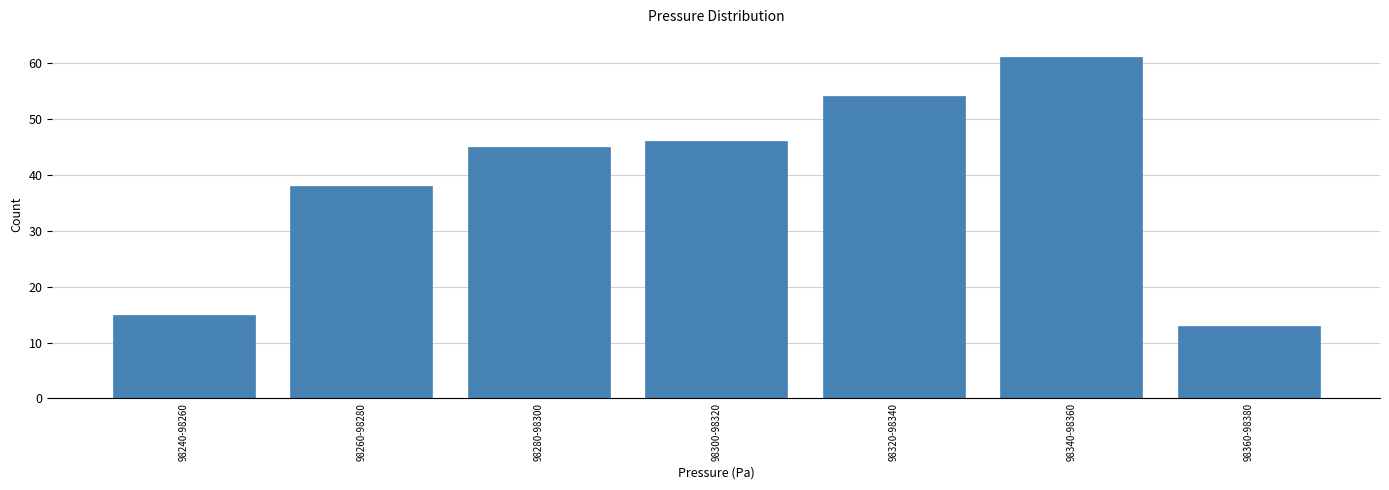

Reading left to right, list all the values displayed in this chart.

15	38	45	46	54	61	13